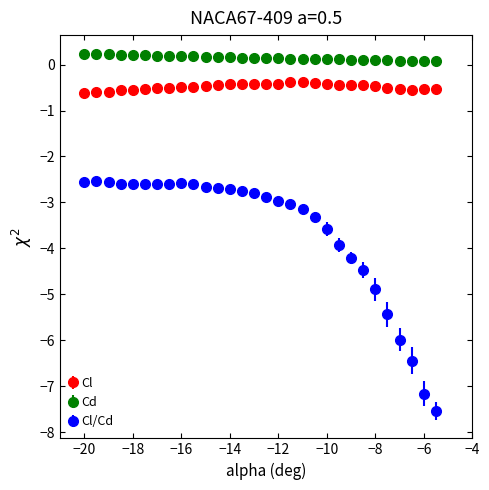

At how many categories does at least one series exceed -2?

30